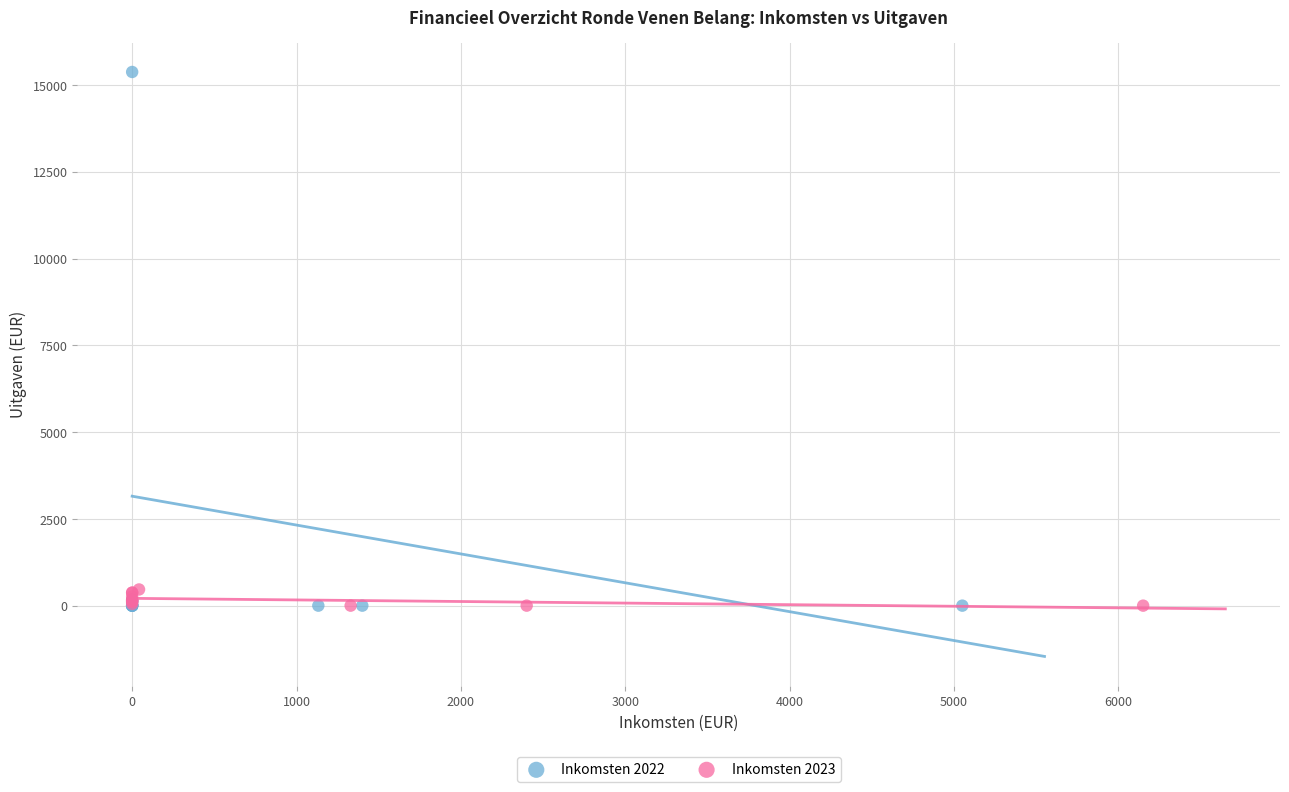

Which series contains the highest Y value?

Inkomsten 2022